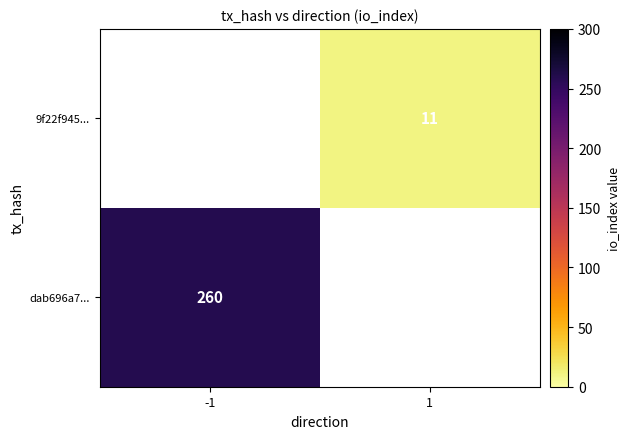

Is the value of dab696a7... at -1 greater than the value of 9f22f945... at 1?

Yes